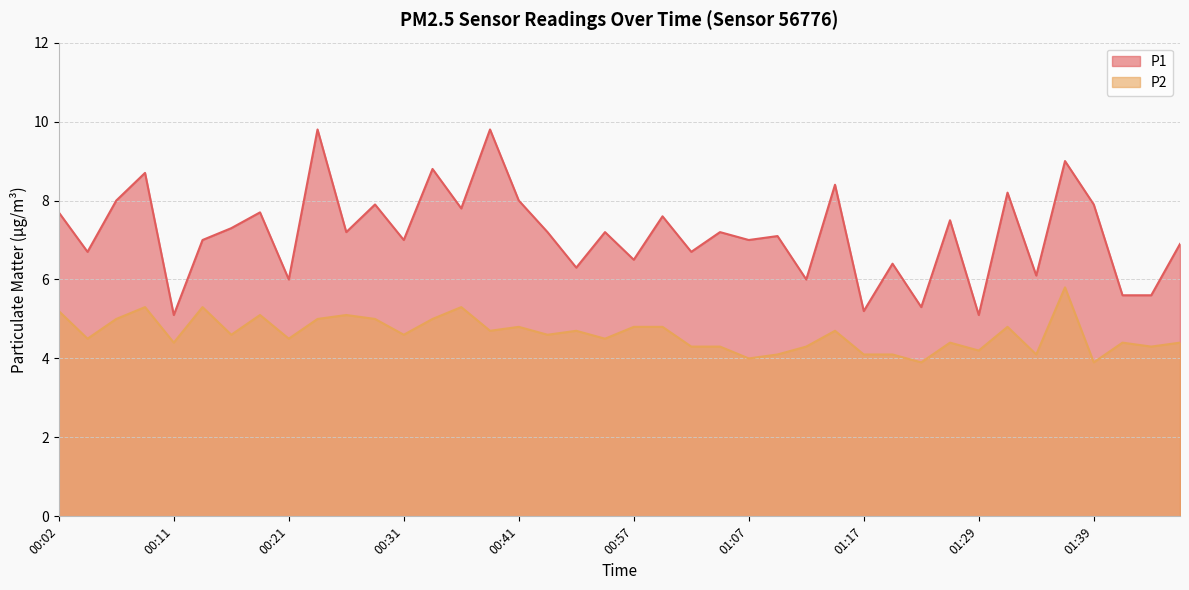

At how many categories does at least one series exceed 5?

40